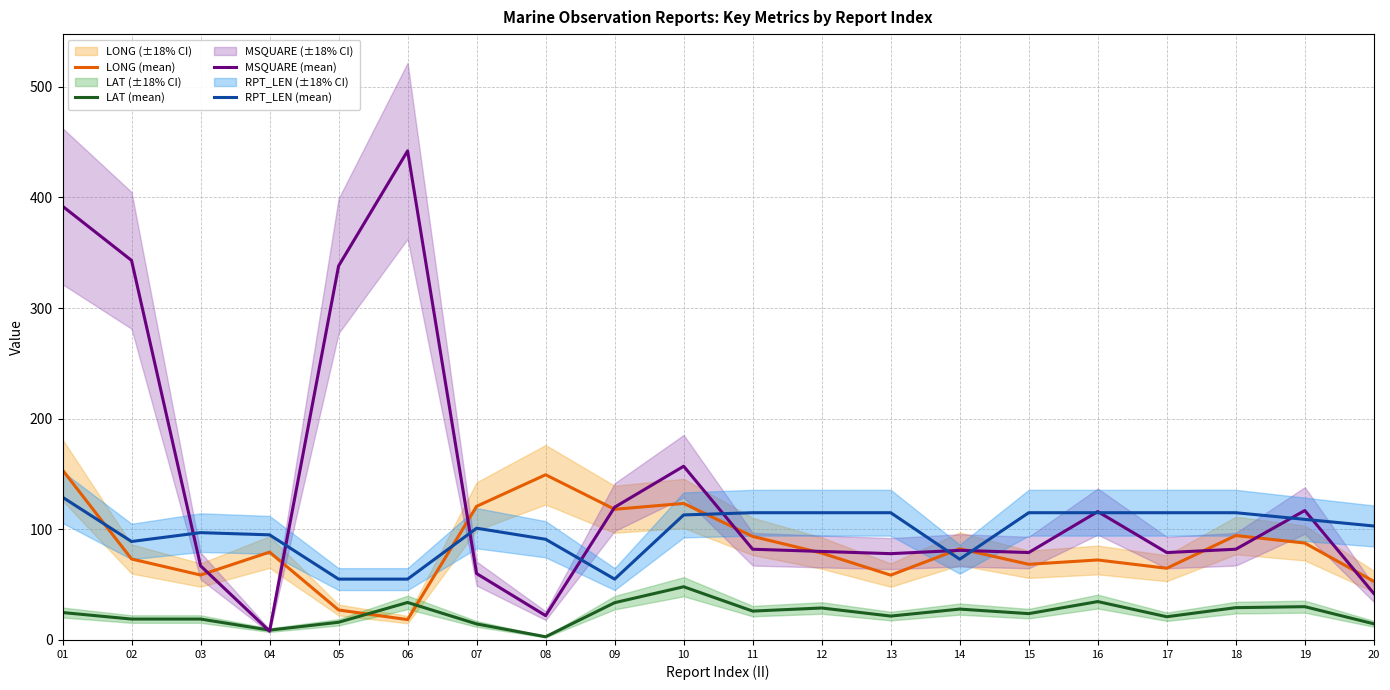

How many categories are shown in the chart?

20